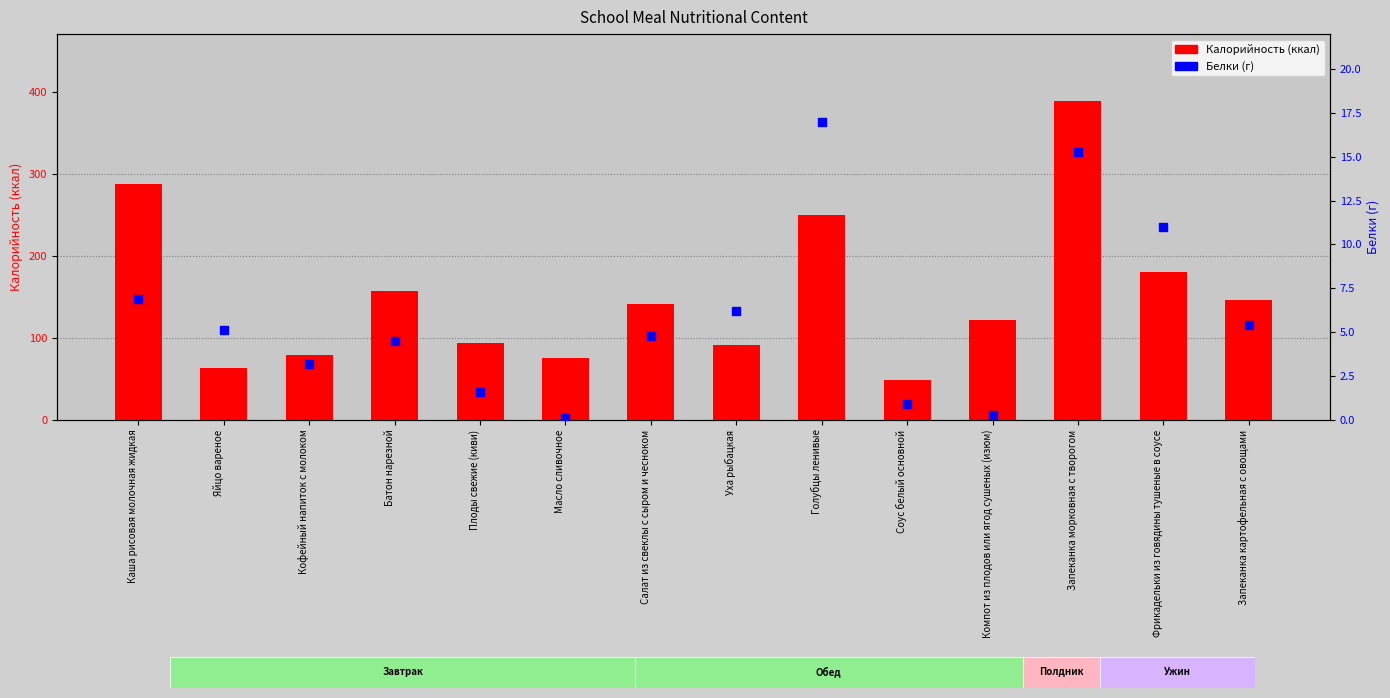

Which series reaches the minimum Y coordinate?

Белки (г)